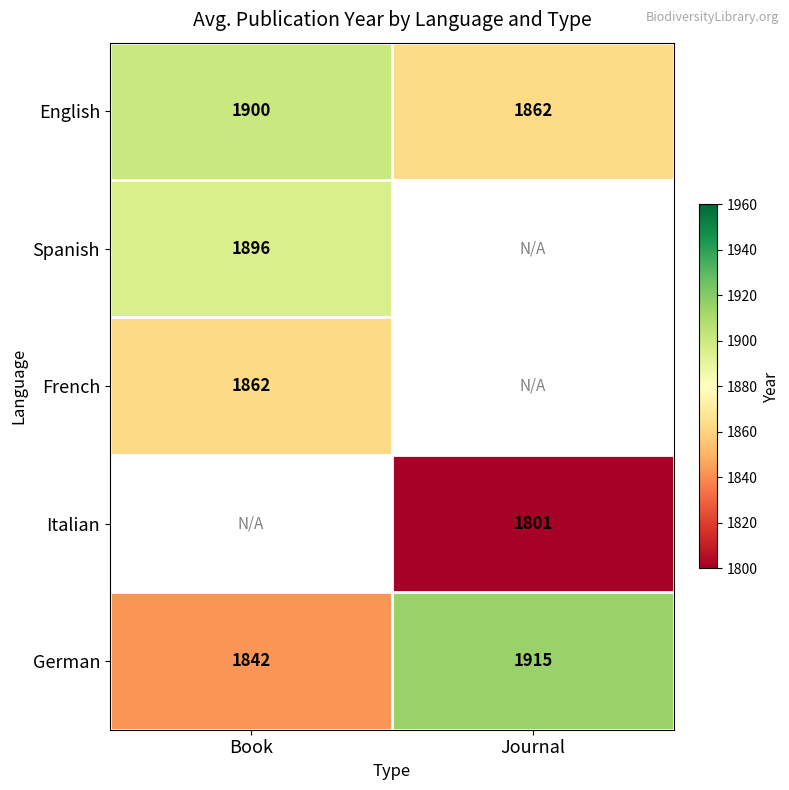

Rank the categories by English value from highest to lowest.

Book, Journal